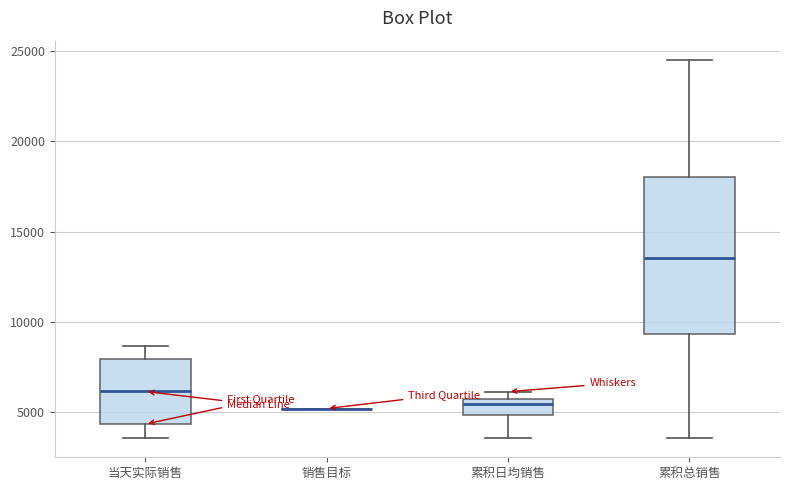

Which box is the tallest, from its lower edge to its upper edge?

累积总销售